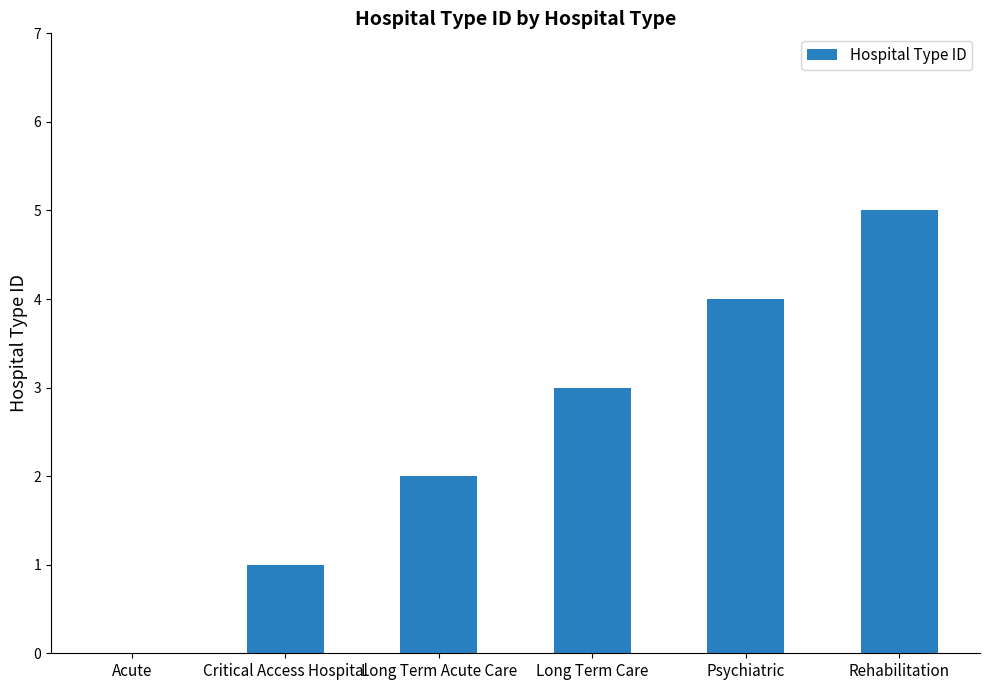

Count the values in the range 1 to 4.

4